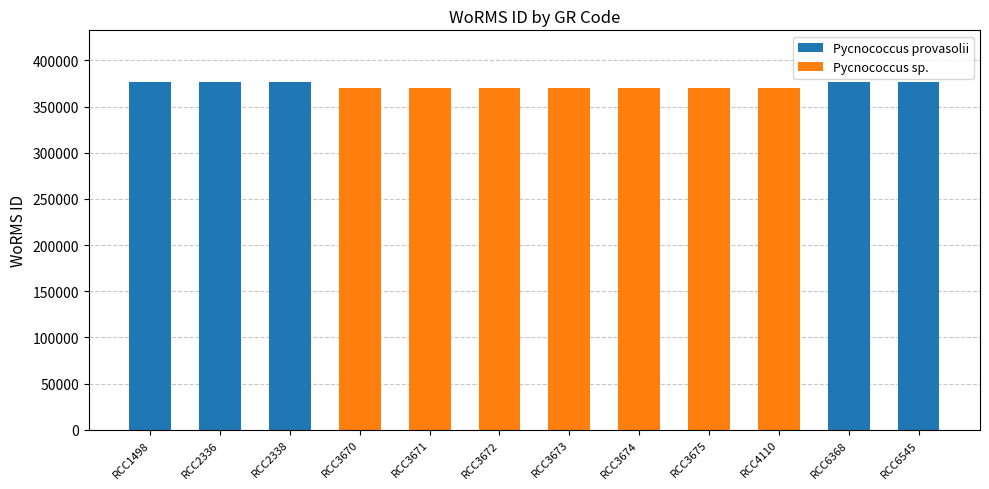

At which category does the chart reach its peak across all series?

RCC1498